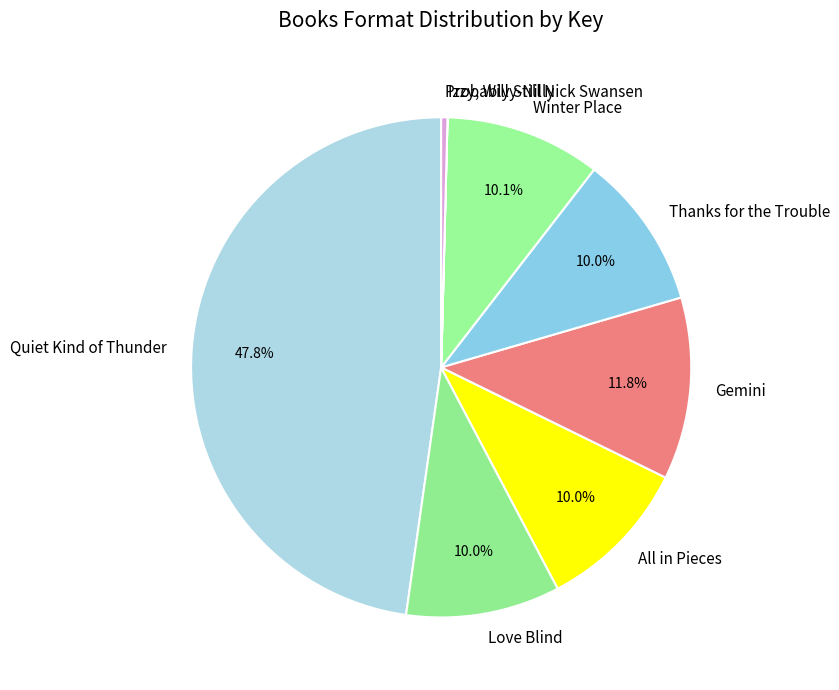

To the nearest percent, what percentage of the pie is Winter Place?

10%